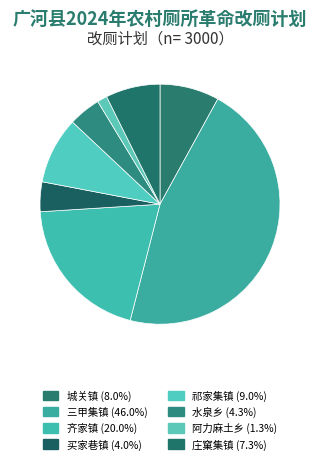

To the nearest percent, what is the average slice percentage?

12%